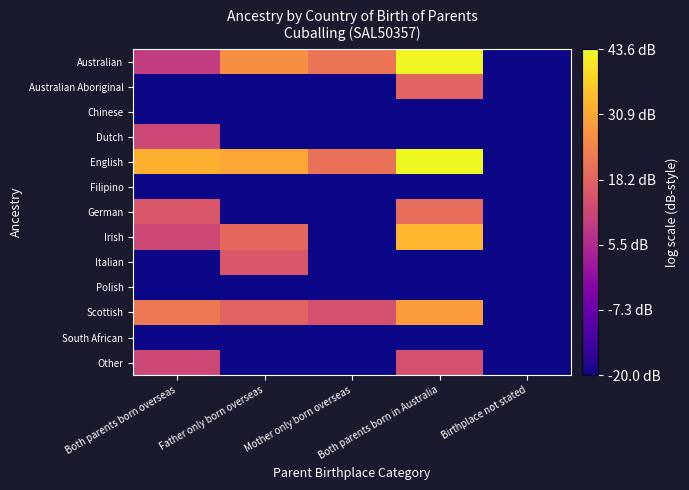

Which series has the largest total across all categories?

English